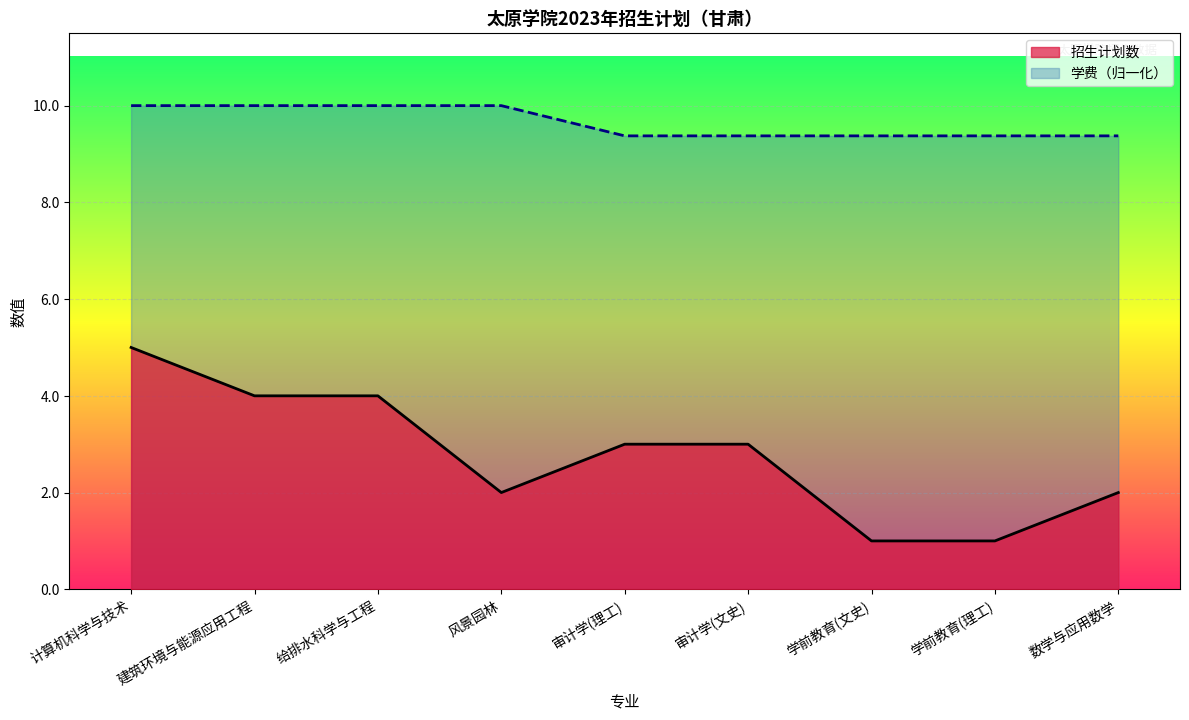

True or false: 学费 and 招生计划数 intersect in this chart.

False